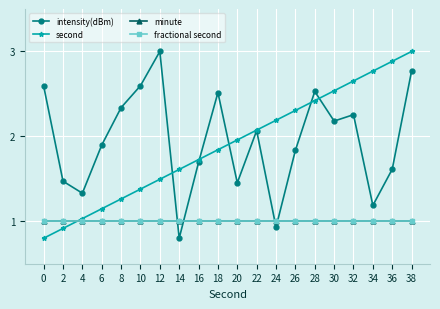

Does the chart have visible grid lines?

Yes